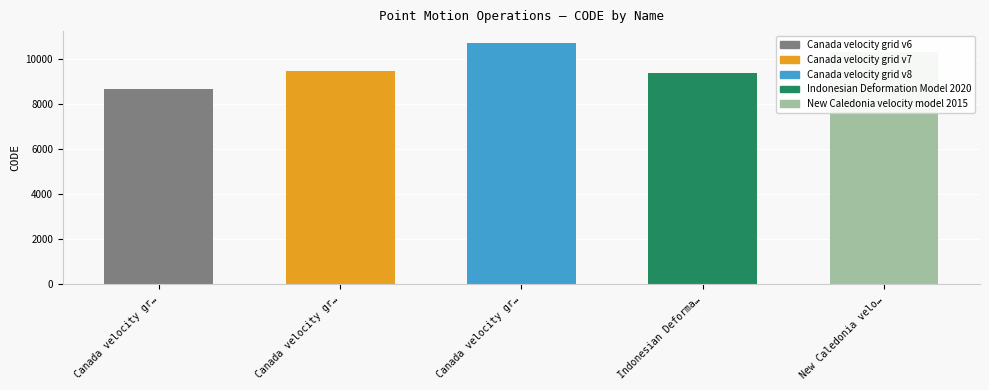

How many values are below 9483?

2